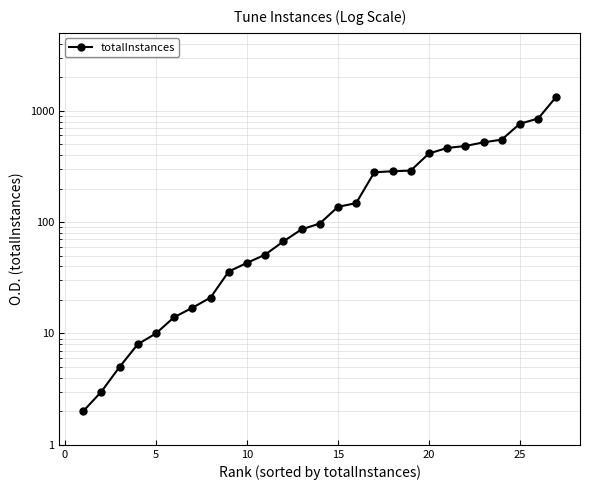

Where does the data first go above 97?

15